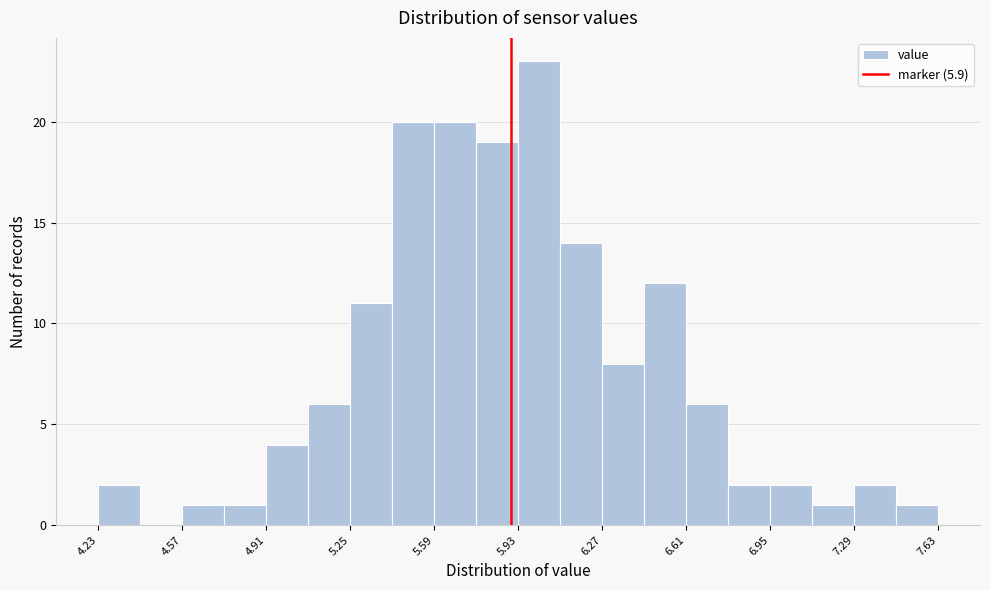

Around what value on the x-axis is the tallest bar? Give the approximate position of its centre, as read against the axis.

6.00